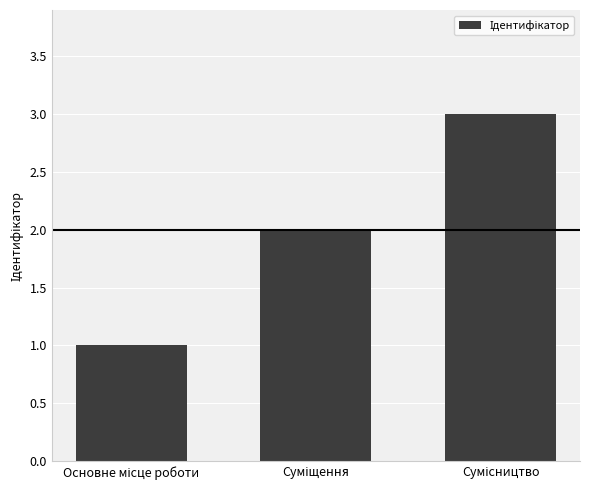

What is the difference between the maximum and second lowest values?

1